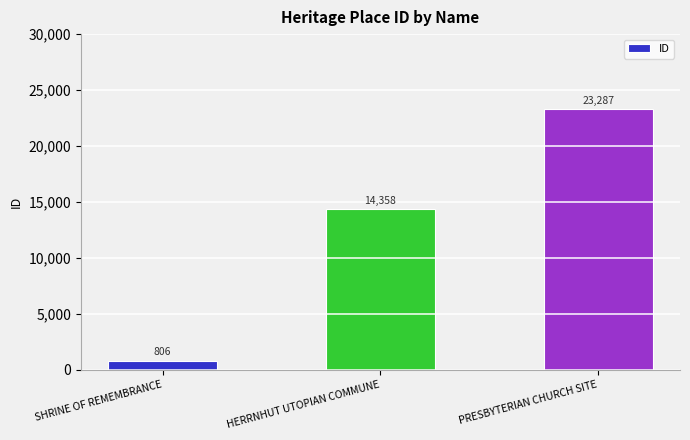

Approximately how many times larger is the value at PRESBYTERIAN CHURCH SITE compared to SHRINE OF REMEMBRANCE?

28.9